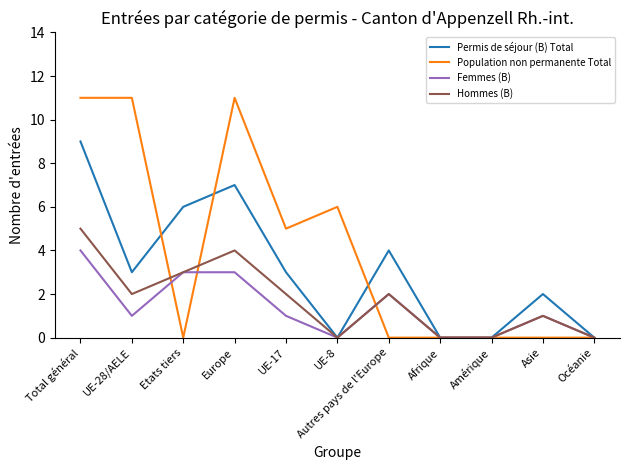

Which series has the widest spread of values?

Population non permanente Total